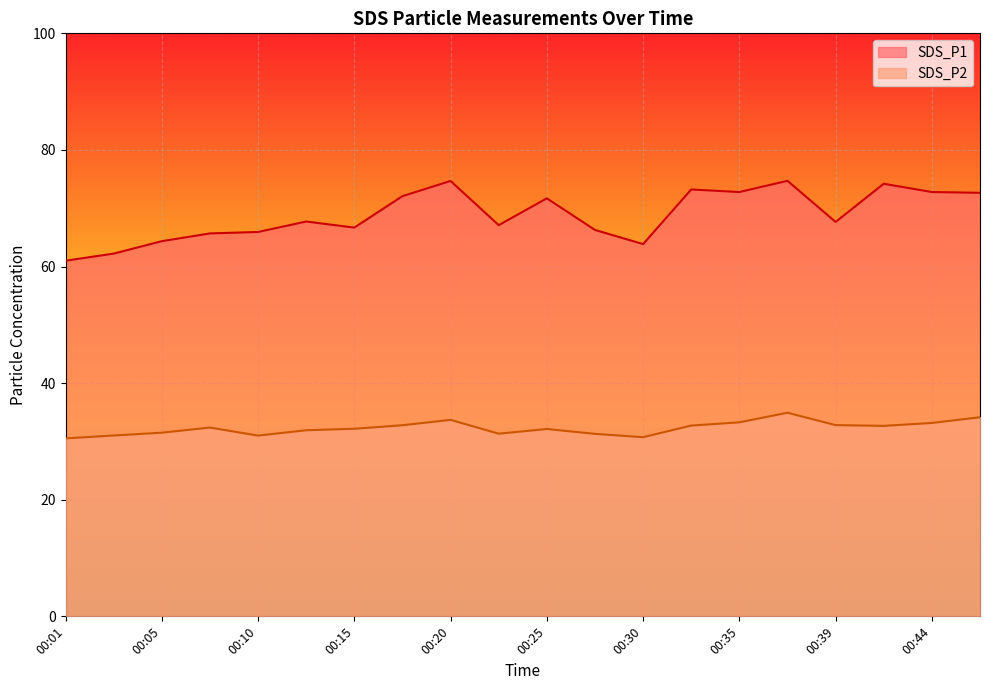

Between 00:47 and 00:08, which is larger?

00:47